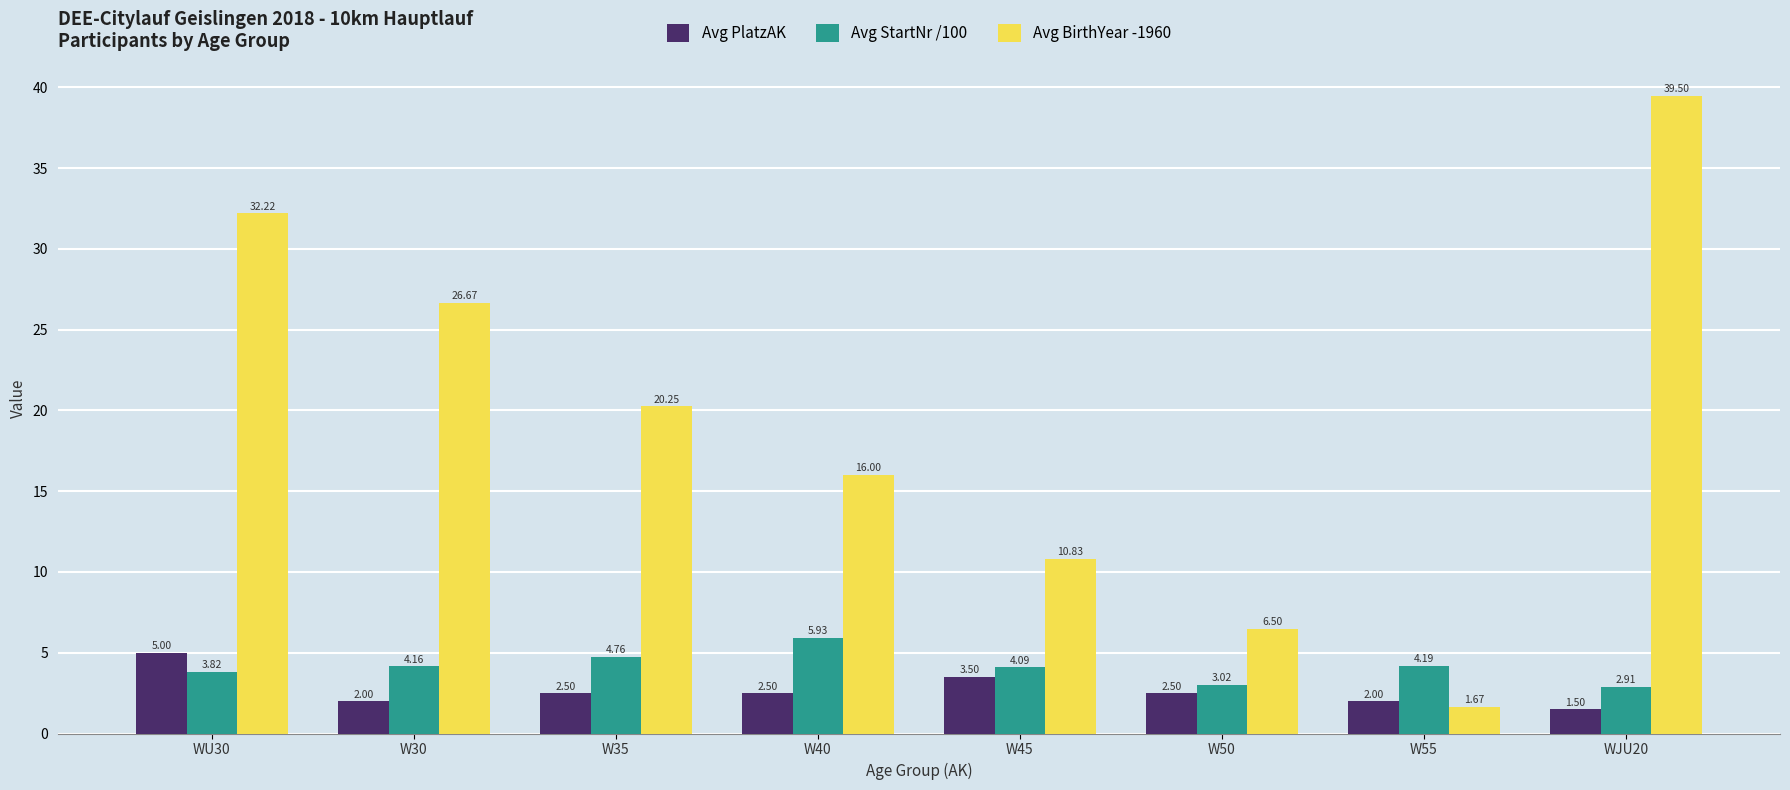

How many series are shown in this chart?

3